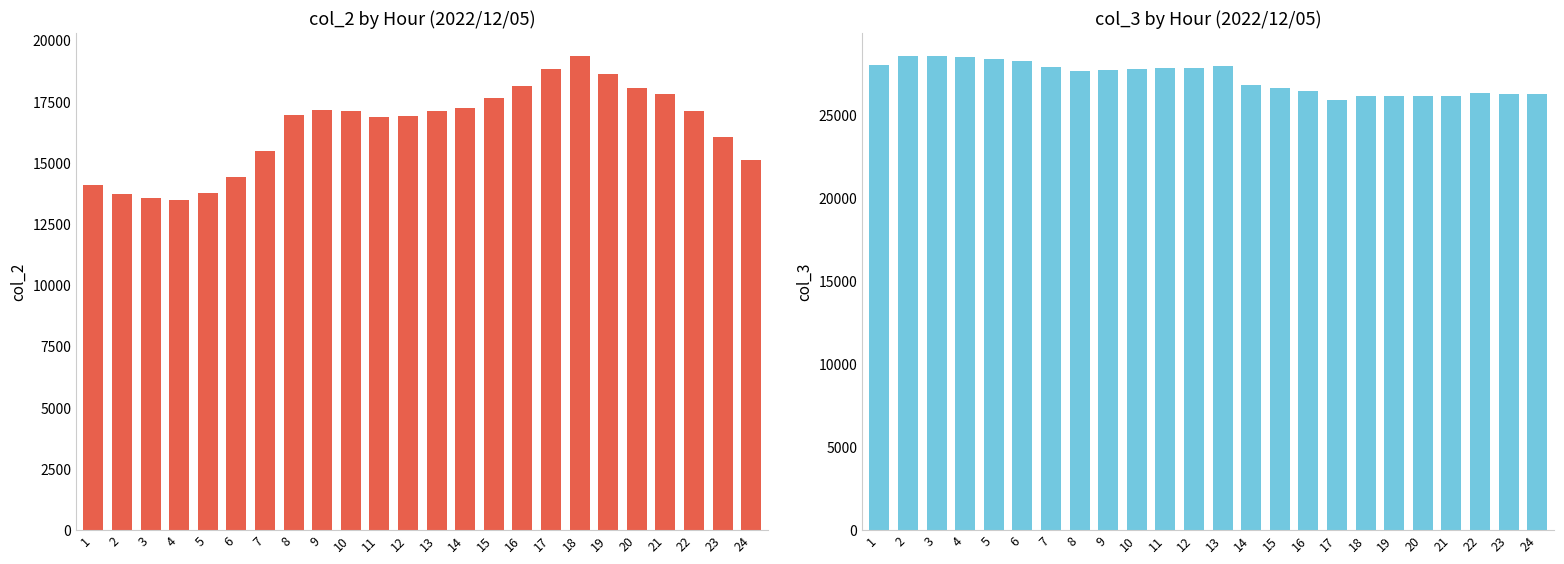

What is the sum of all col_3 values?

654493